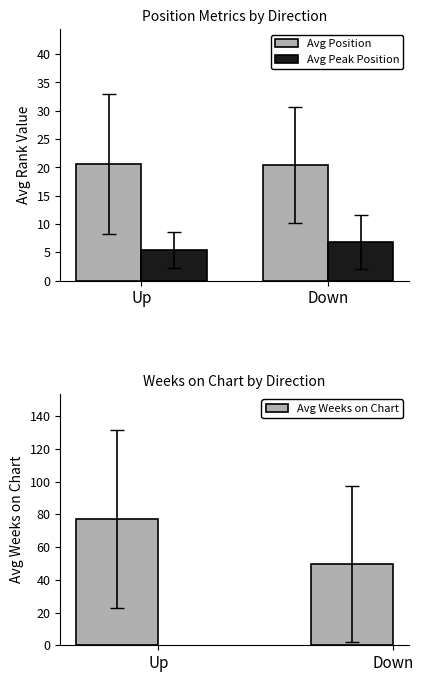

Reading left to right, extract all data points from this chart.

Avg Position: 20.5	20.4
Avg Peak Position: 5.5	6.9
Avg Weeks on Chart: 77.1	49.7